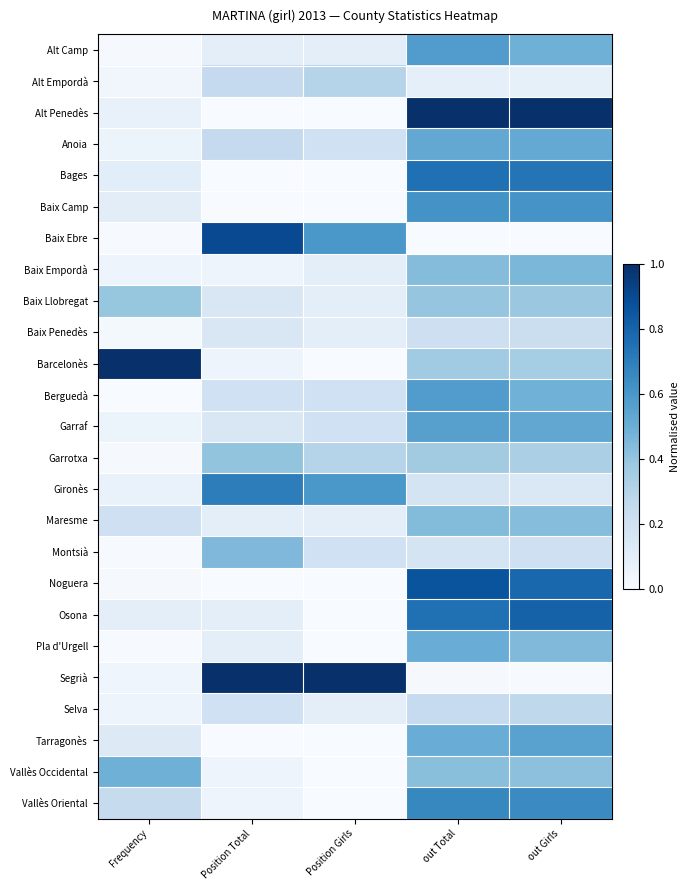

List the series in order of their peak value, lowest first.

Baix Penedès, Selva, Alt Empordà, Baix Llobregat, Garrotxa, Maresme, Montsià, Baix Empordà, Vallès Occidental, Pla d'Urgell, Anoia, Tarragonès, Garraf, Alt Camp, Berguedà, Baix Camp, Vallès Oriental, Gironès, Bages, Osona, Noguera, Baix Ebre, Alt Penedès, Barcelonès, Segrià